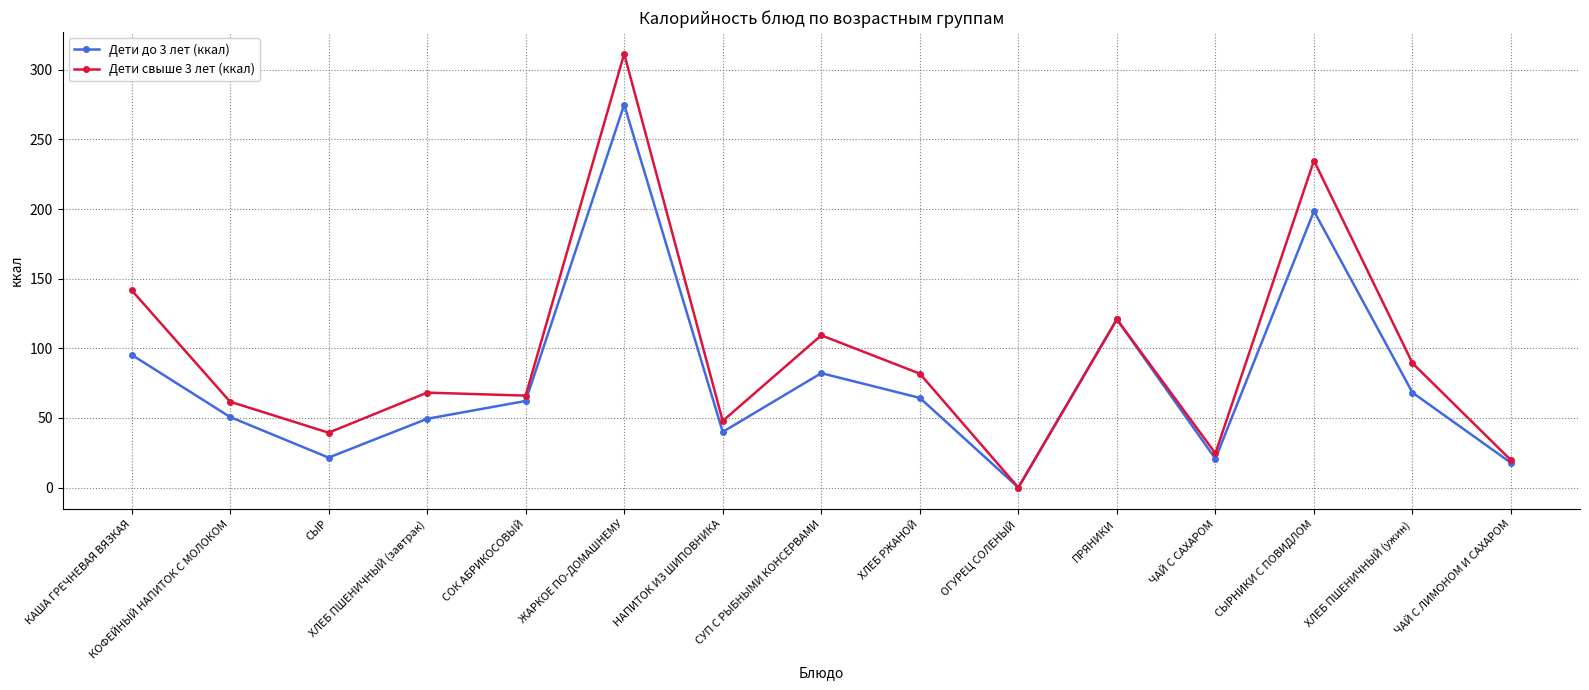

What is the value of the Дети до 3 лет (ккал) point at the 13th from the left?

198.5